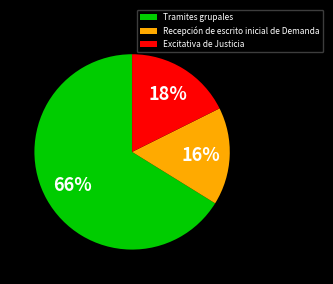

To the nearest percent, what portion does Excitativa de Justicia represent?

18%